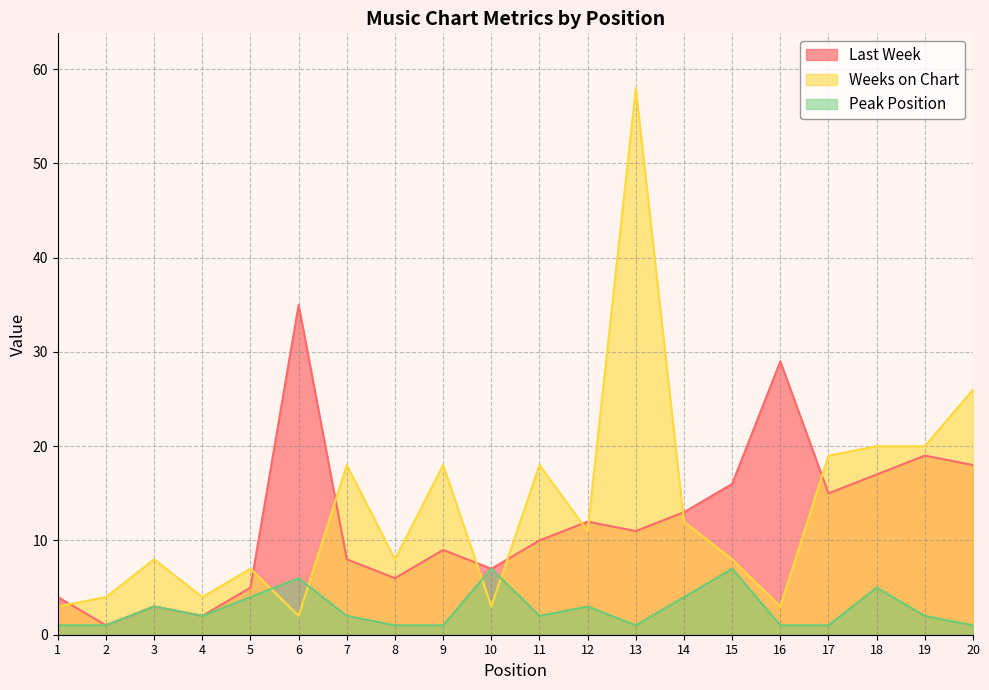

Between 10 and 14, which is larger?

14